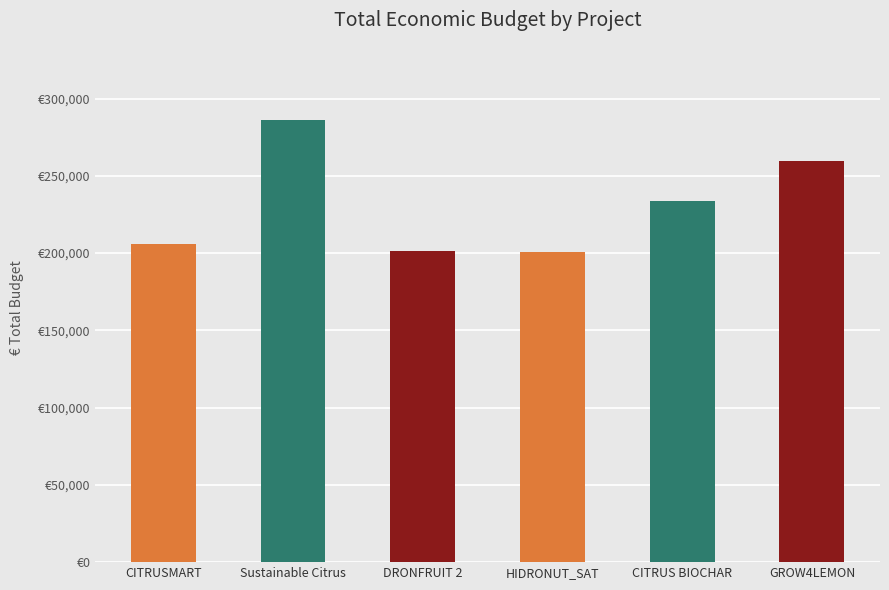

What is the ratio of the value at HIDRONUT_SAT to the value at CITRUS BIOCHAR?

0.9